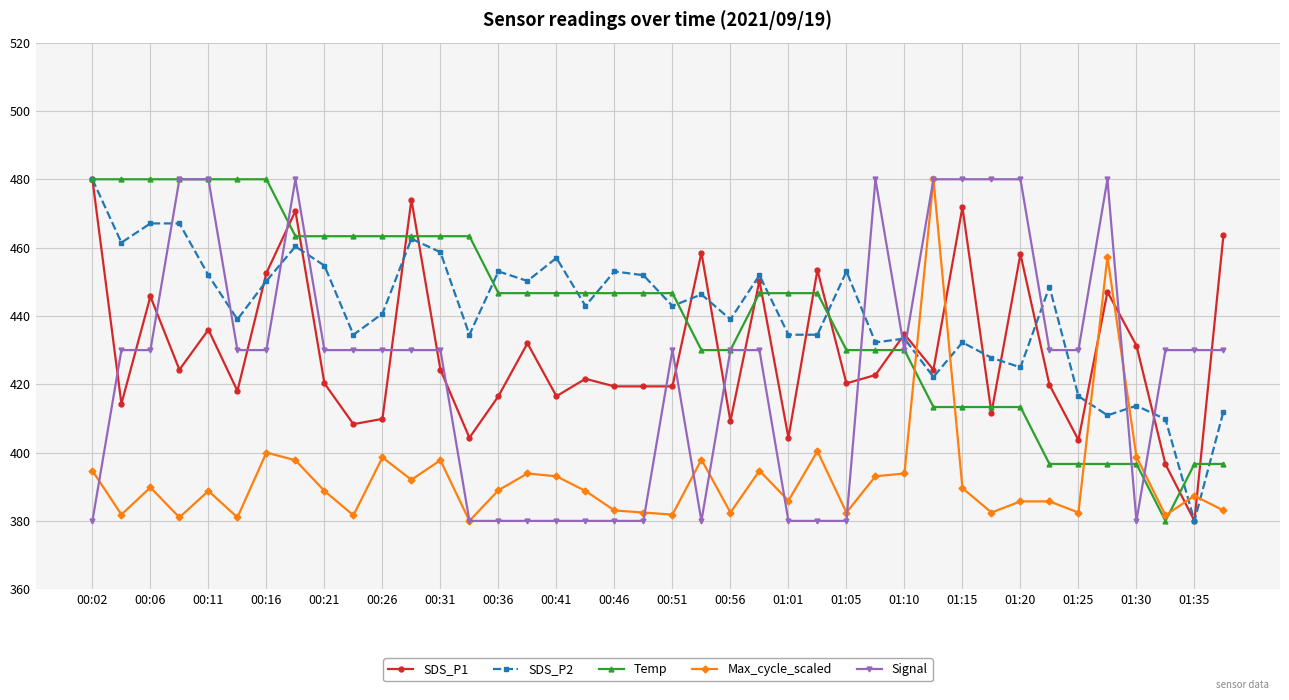

What is the value of the Signal point at the 29th from the left?

430.0